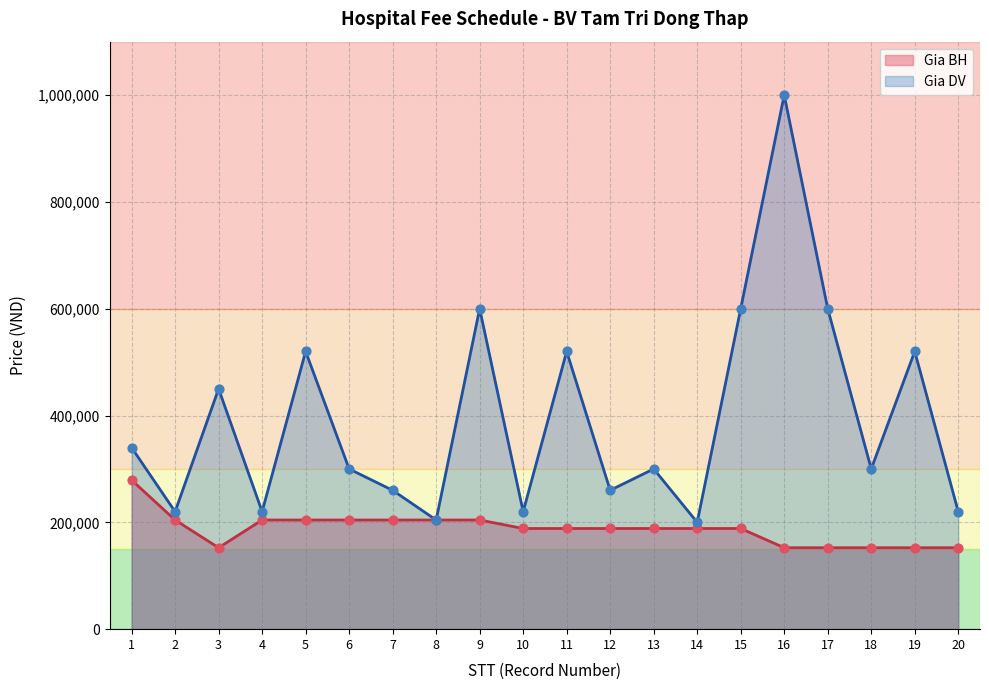

Which series has the largest total across all categories?

Gia DV